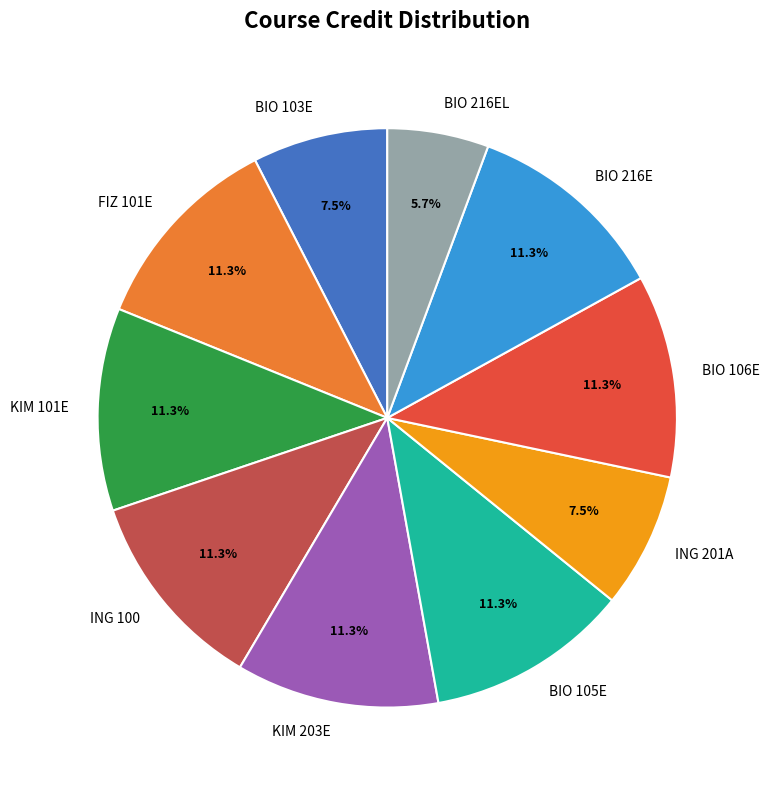

To the nearest percent, what is the difference between the BIO 106E and ING 201A slice percentages?

4%